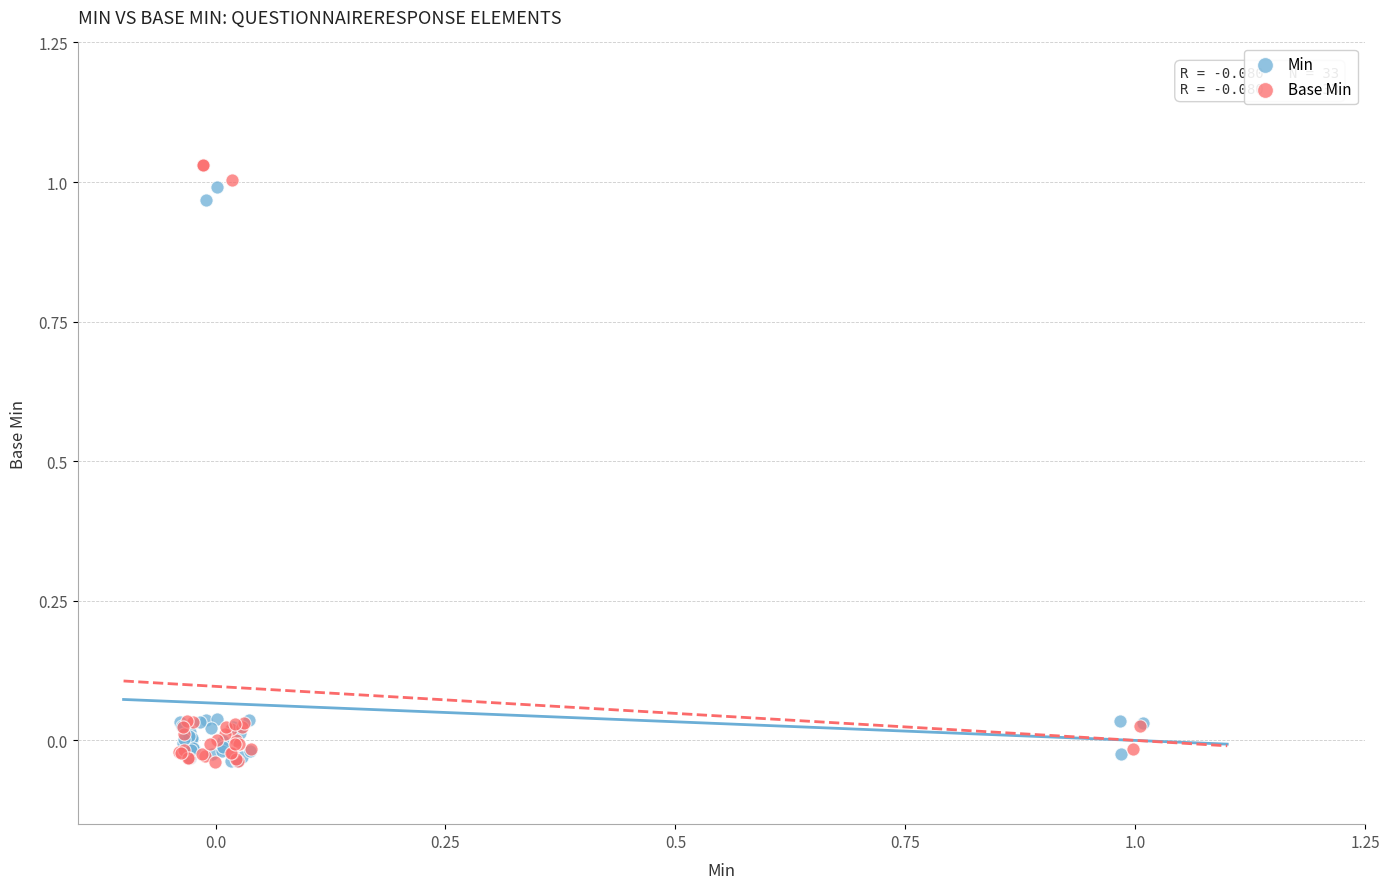

Which series contains the highest Y value?

Base Min